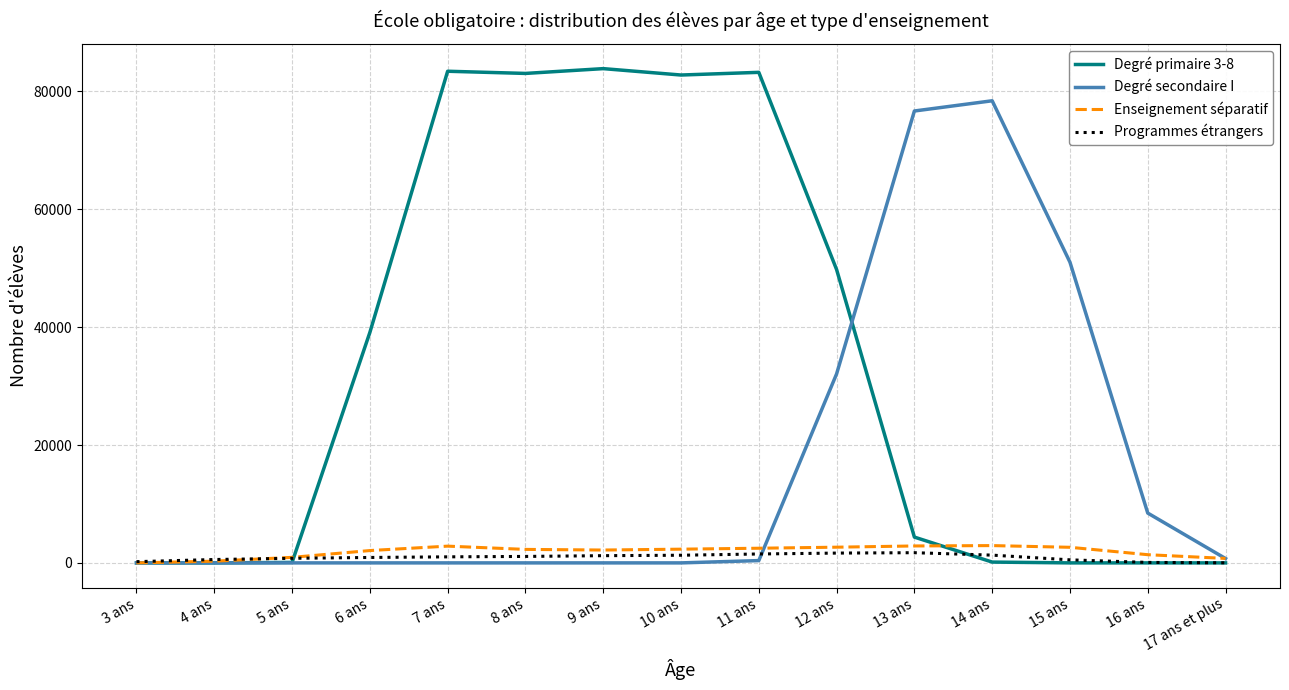

Which series has the widest spread of values?

Degré primaire 3-8